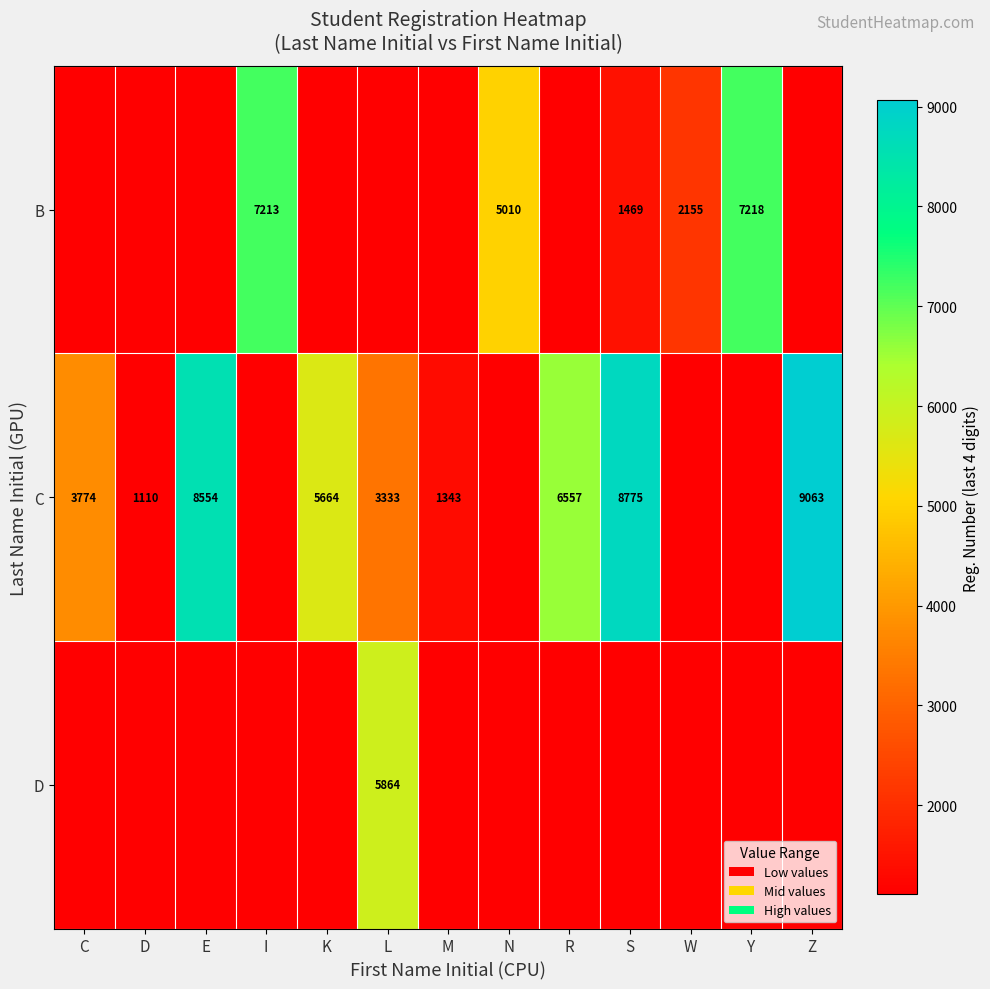

What is the difference between the highest and lowest values at M?

233.0